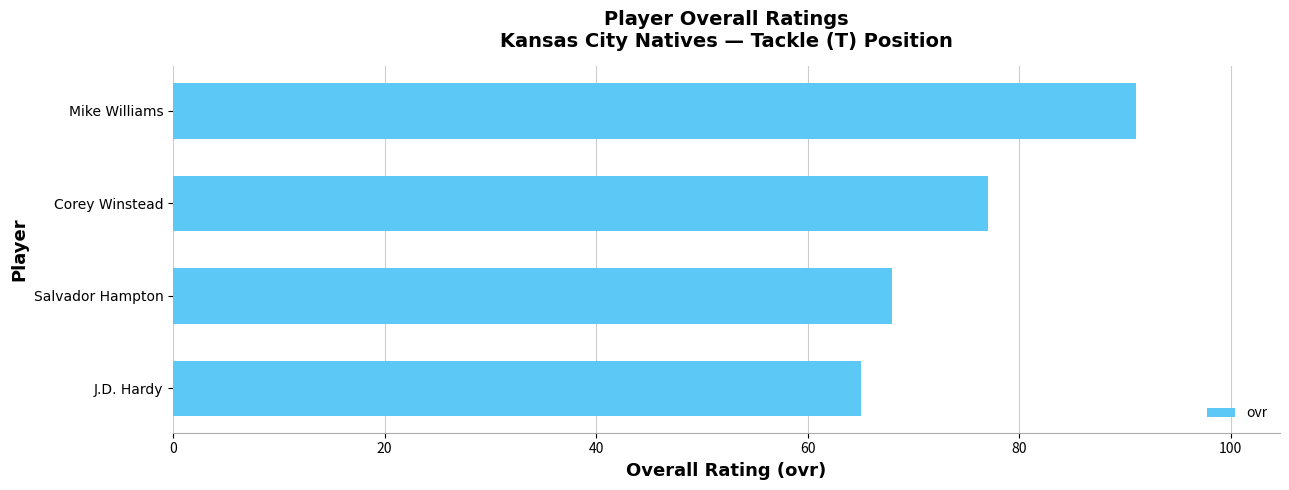

Is it true that the value at Salvador Hampton is 68?

True